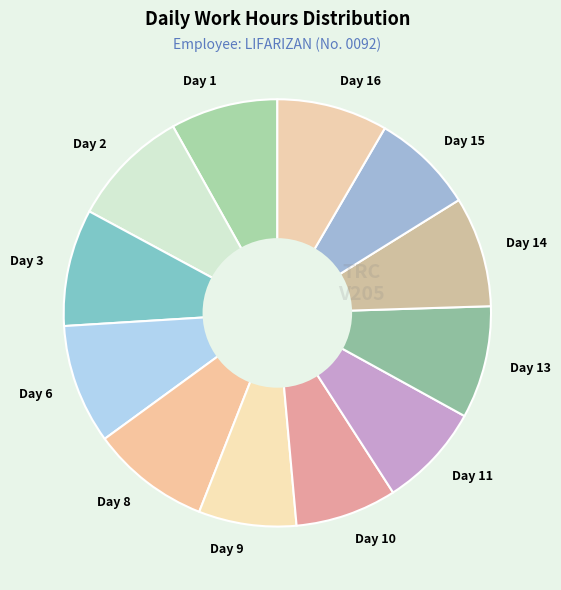

How many slices are in this pie chart?

12